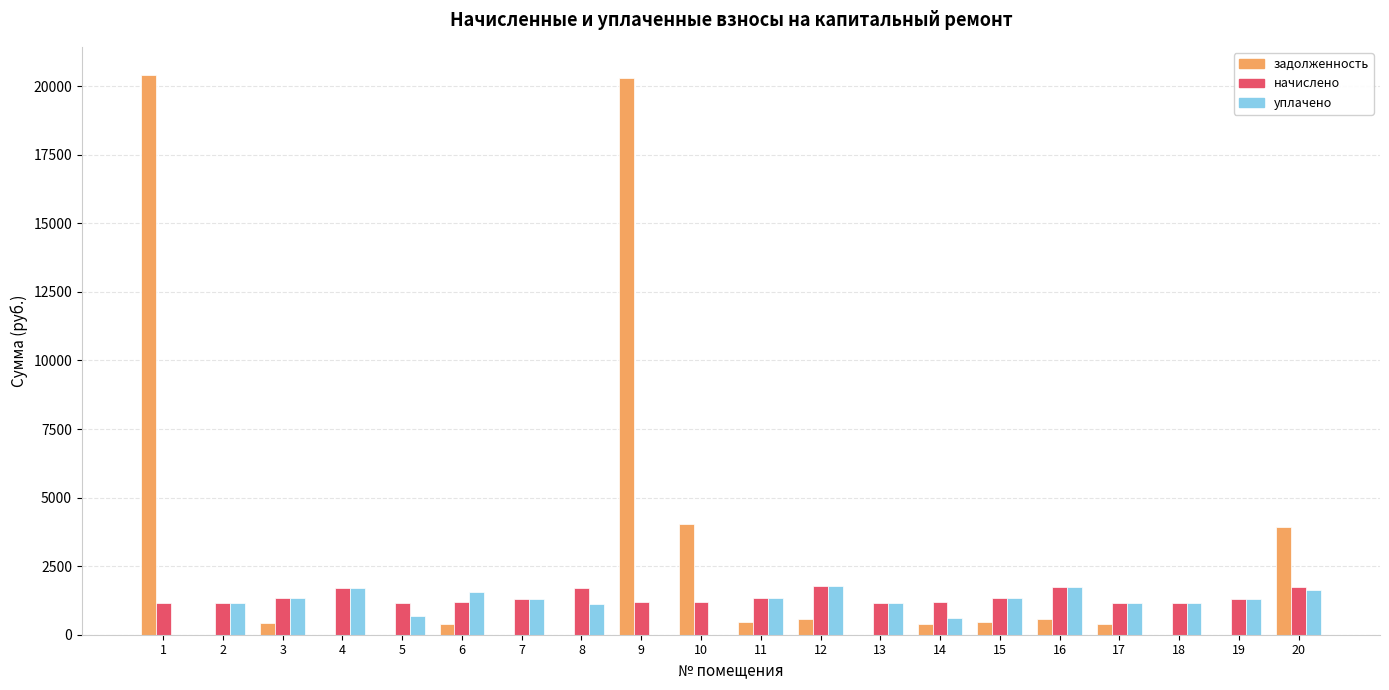

What is the maximum value for уплачено?

1758.7